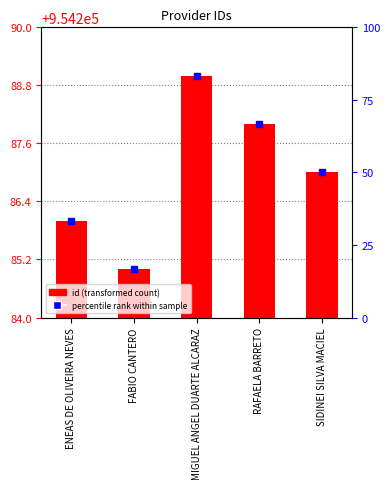

Reading left to right, list all the values displayed in this chart.

ENEAS DE OLIVEIRA NEVES=954286	FABIO CANTERO=954285	MIGUEL ANGEL DUARTE ALCARAZ=954289	RAFAELA BARRETO=954288	SIDINEI SILVA MACIEL=954287